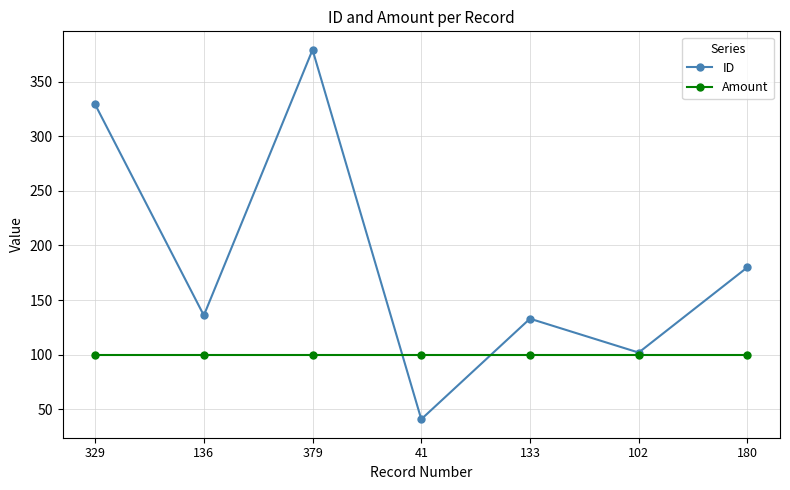

How many distinct data groups are displayed?

2